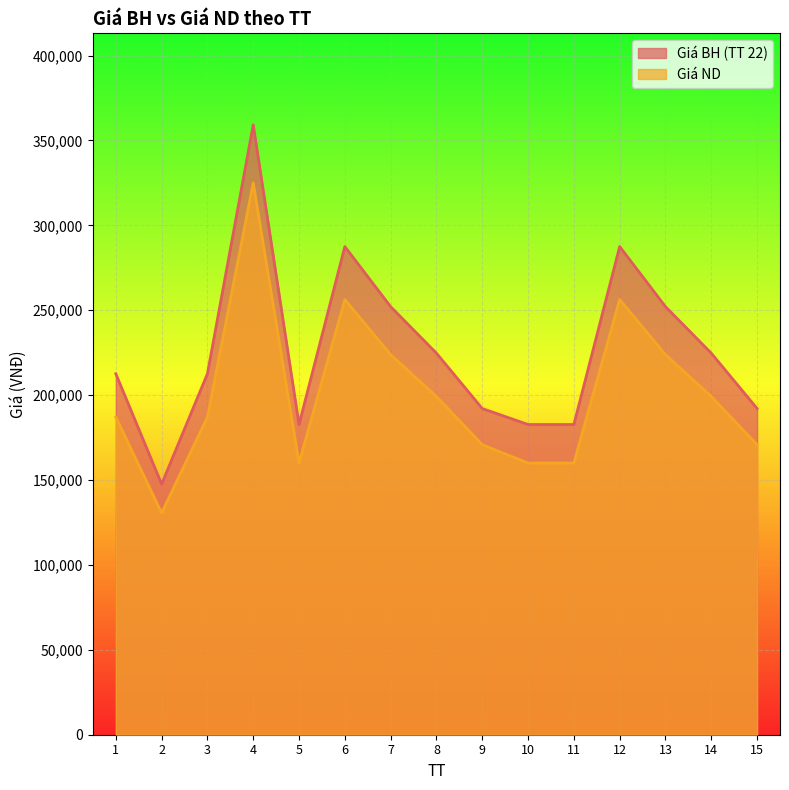

What is the difference between the Giá ND values at 3 and 10?

27100